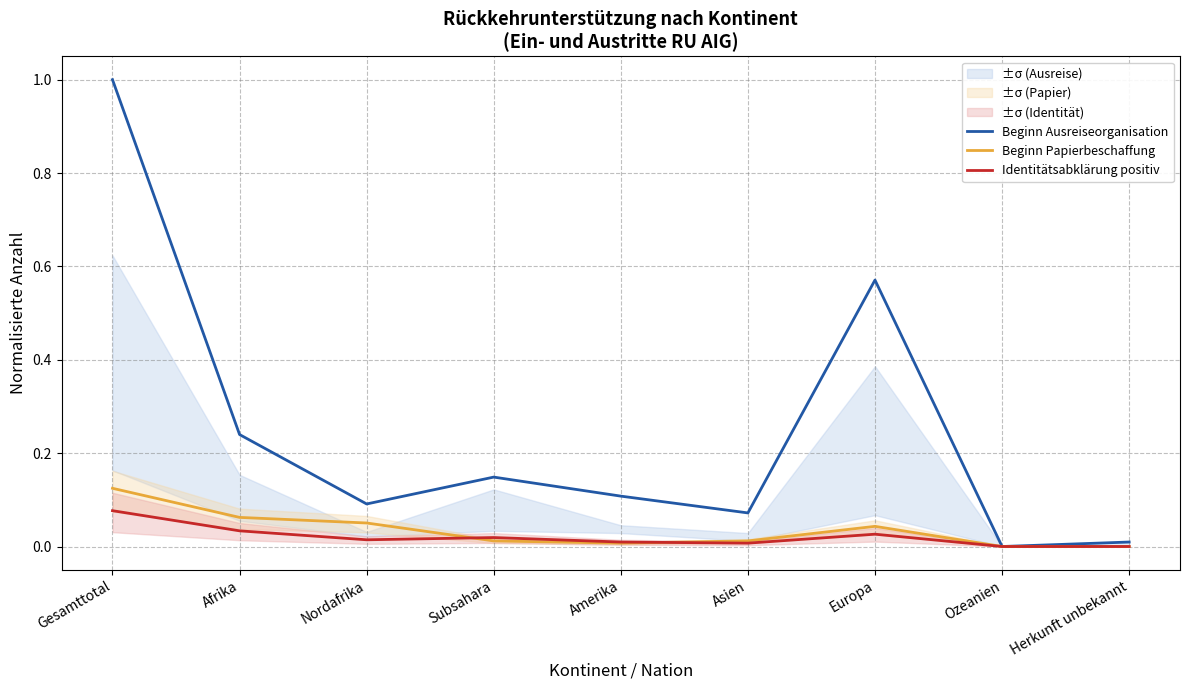

Which series has the largest total across all categories?

Beginn Ausreiseorganisation